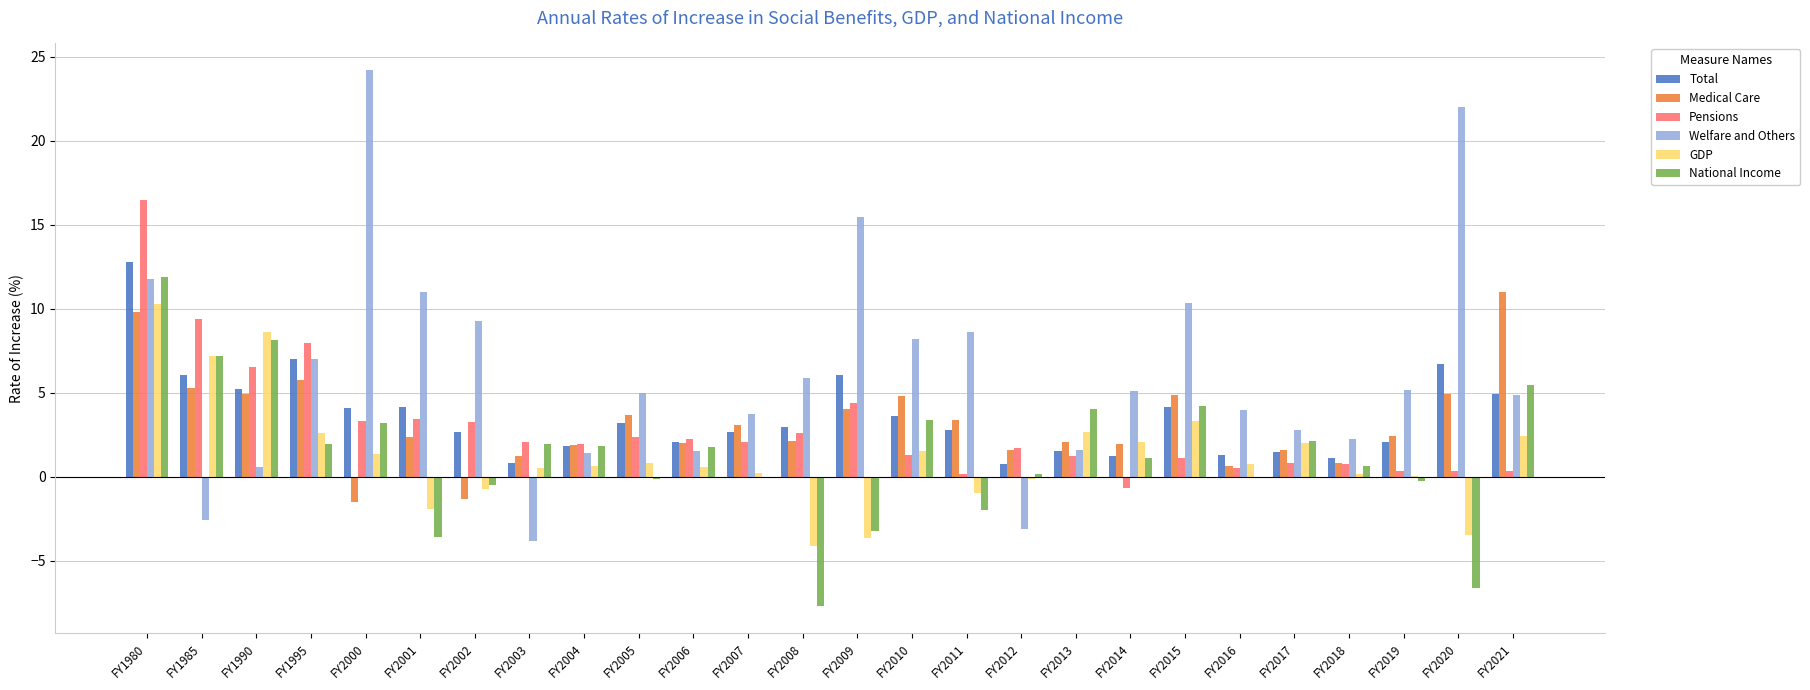

What is the greatest value displayed?

24.2